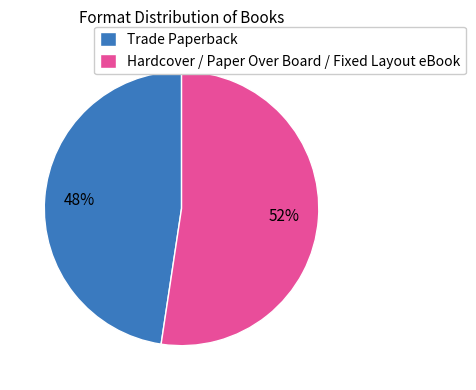

Which slice represents more than half of the pie?

Hardcover / Paper Over Board / Fixed Layout eBook